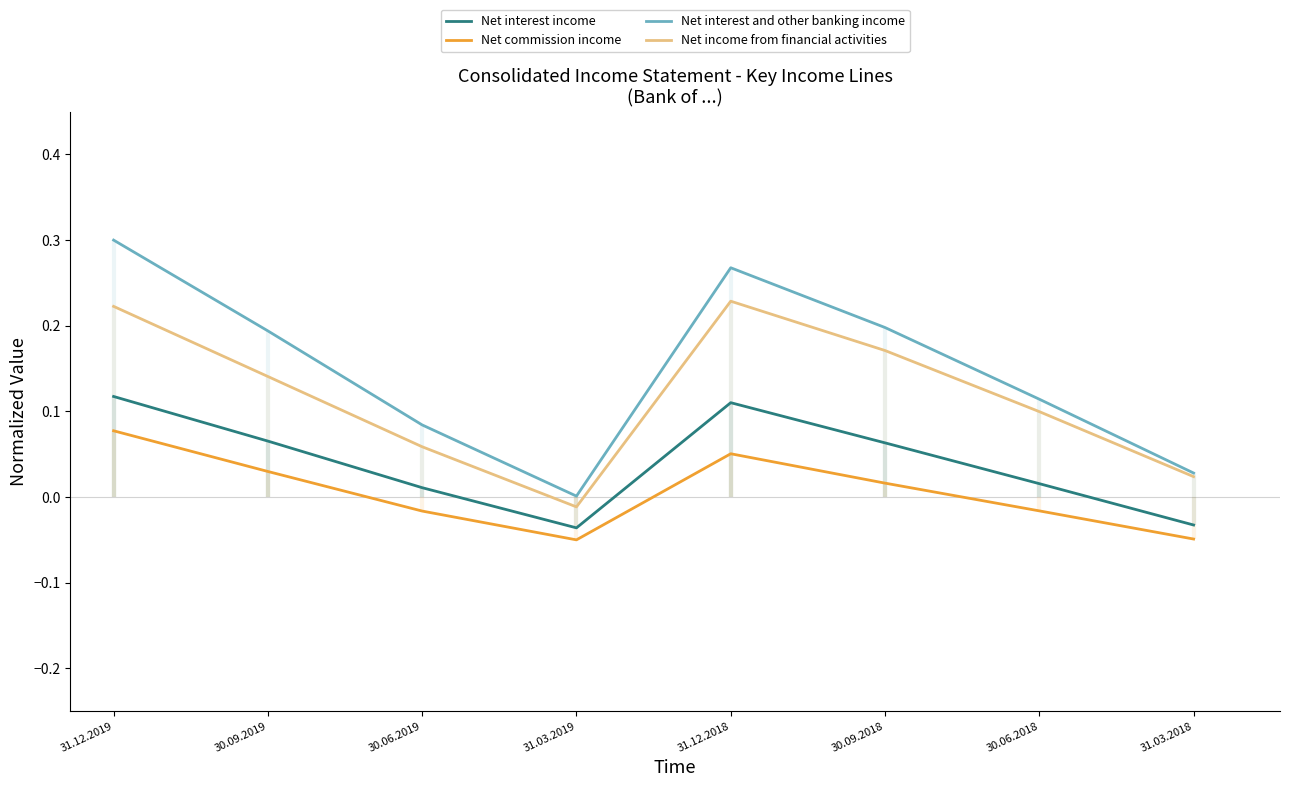

Which series changed the most between 31.12.2018 and 31.03.2018?

Net interest and other banking income